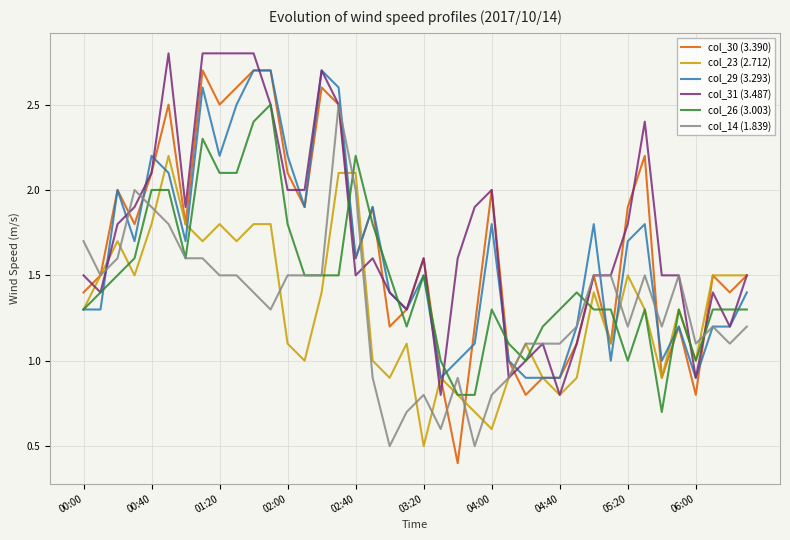

Which series has the widest spread of values?

col_30 (3.390)